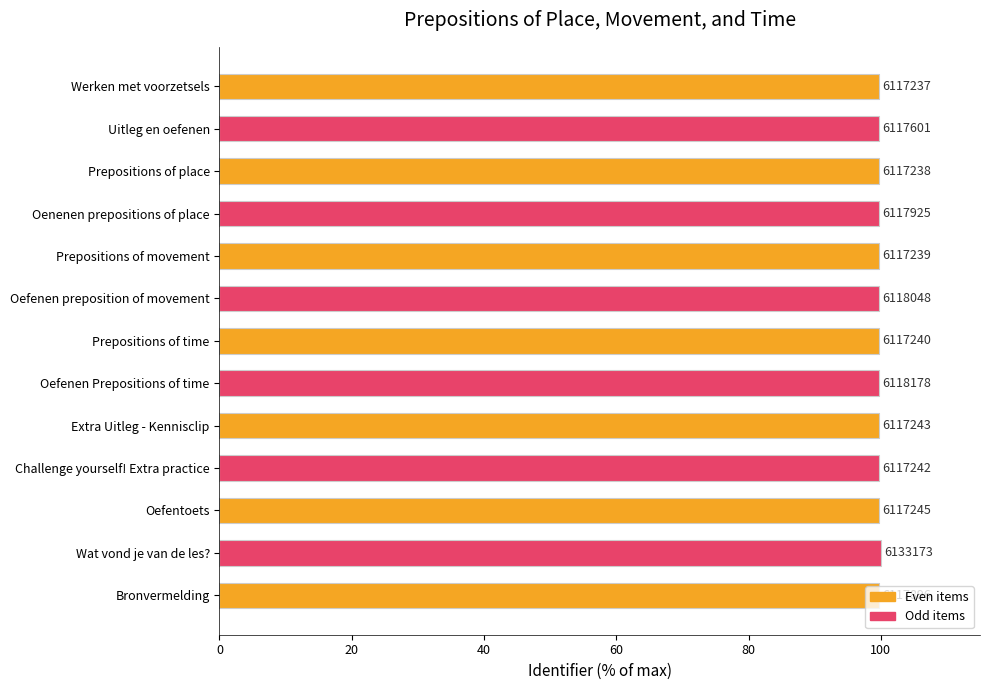

How many bars are there in total?

13